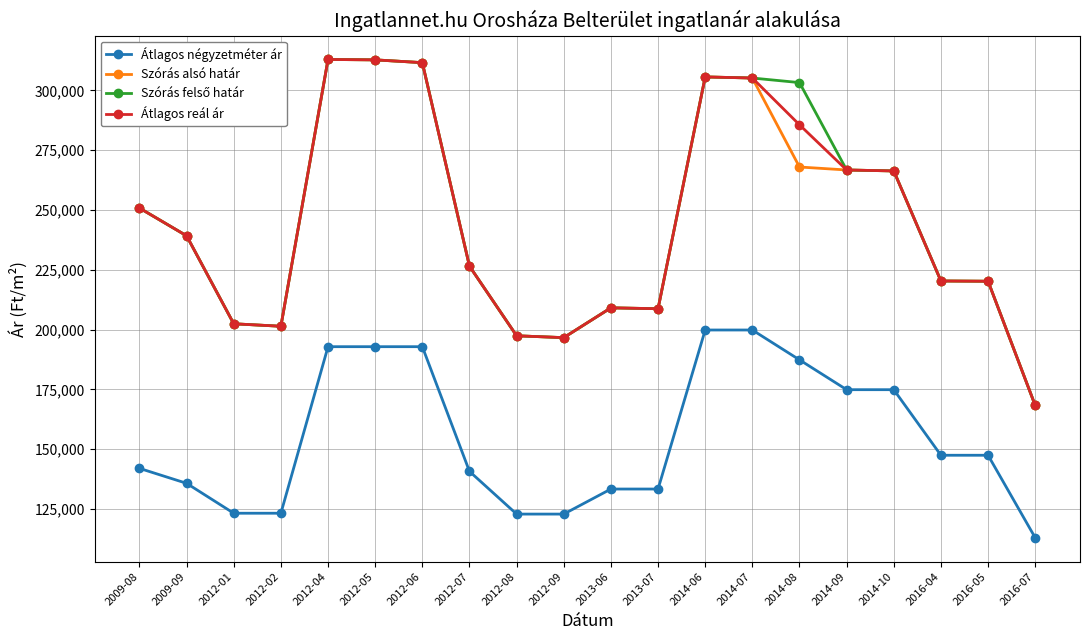

What is the spread (max minus min) of values at 2014-10?

91472